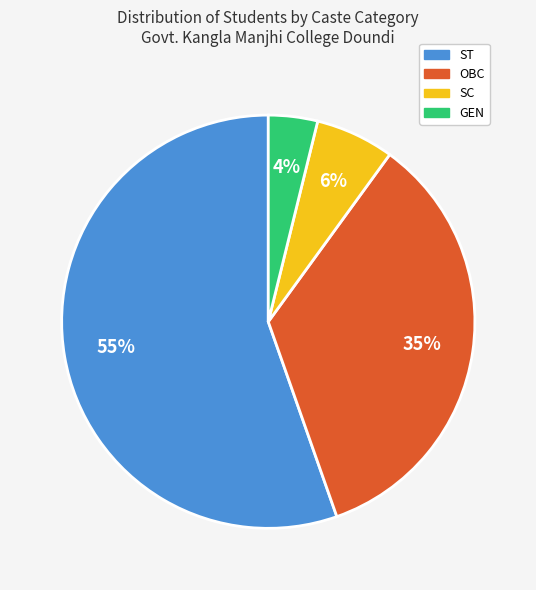

What is the largest slice in the pie chart?

ST